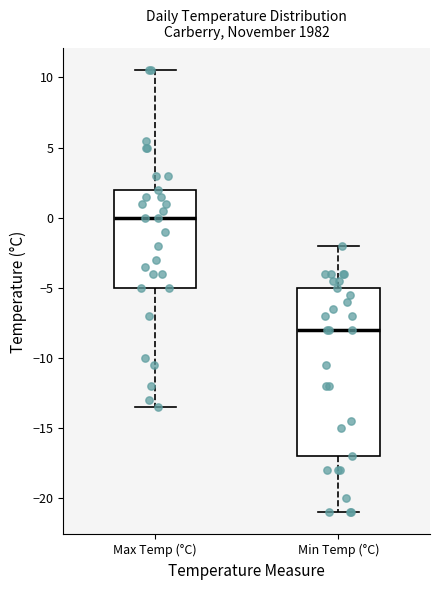

Reading left to right, read every box against the y-axis: the position of its median line, the range the box covers, and the ends of its whiskers. The values are not printed on the chart, so give them approximately, as read against the axis.

Max Temp (°C): median 0.0, box -5.0 to 2.0, whiskers -13.5 to 10.5
Min Temp (°C): median -8.0, box -17.0 to -5.0, whiskers -21.0 to -2.0